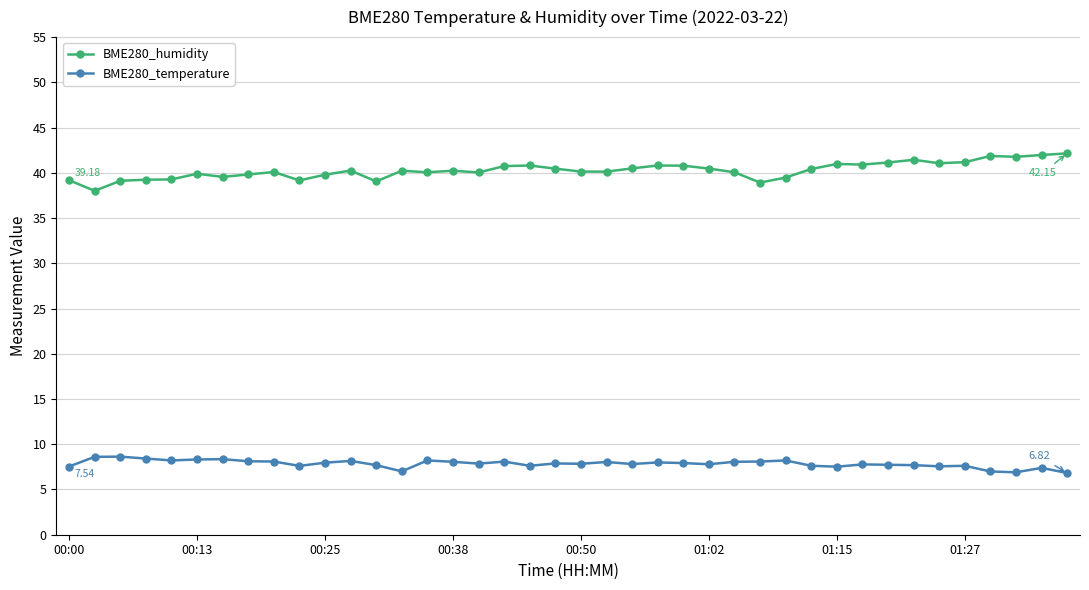

What are all the series names shown in the legend?

BME280_humidity, BME280_temperature